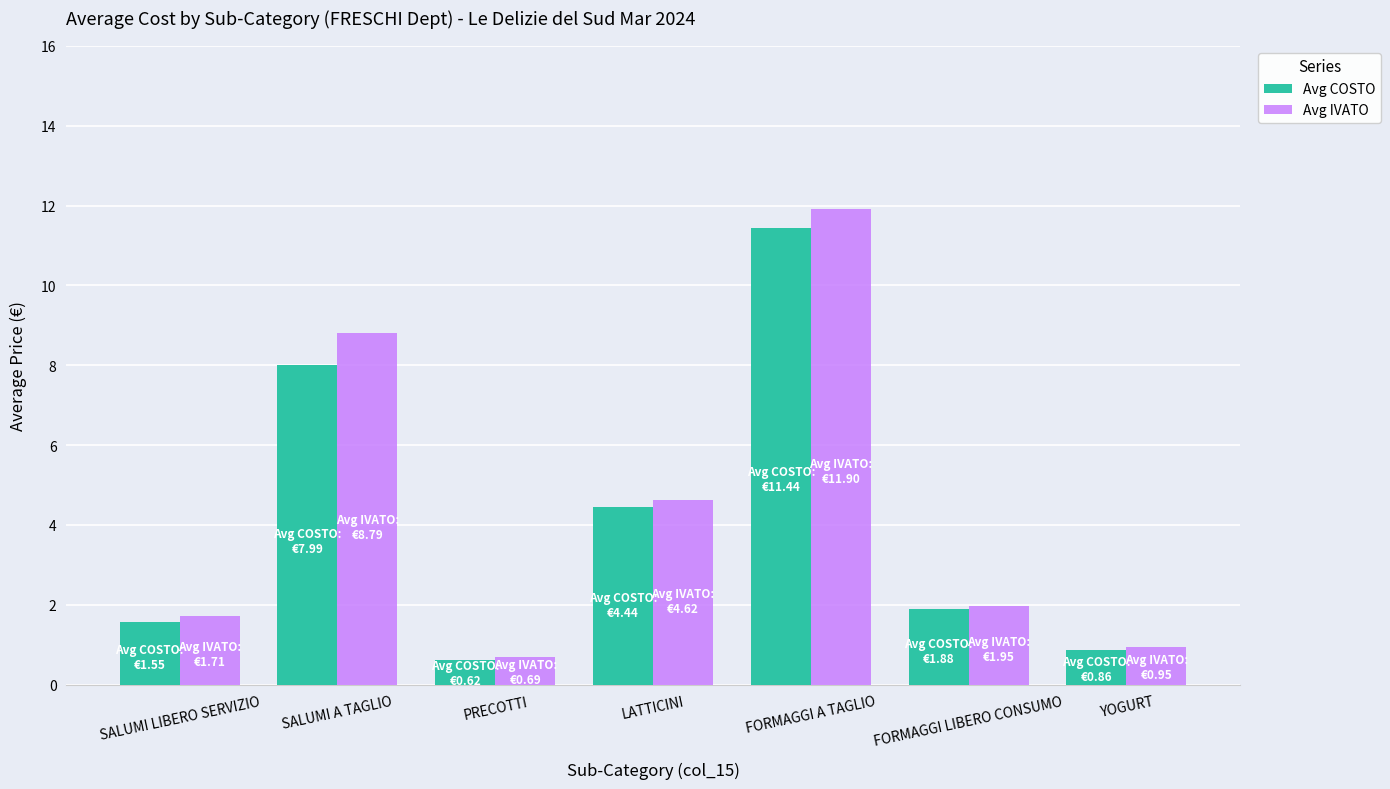

What is the label of the 6th bar from the left?

FORMAGGI LIBERO CONSUMO